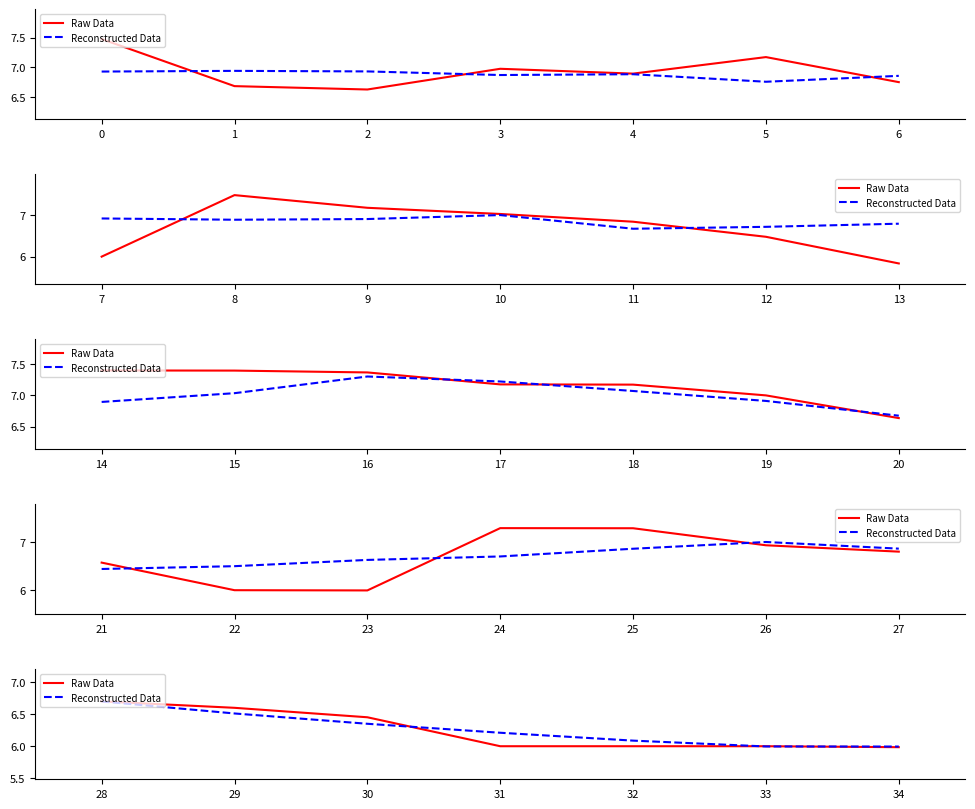

What are all the series names shown in the legend?

Raw Data, Reconstructed Data